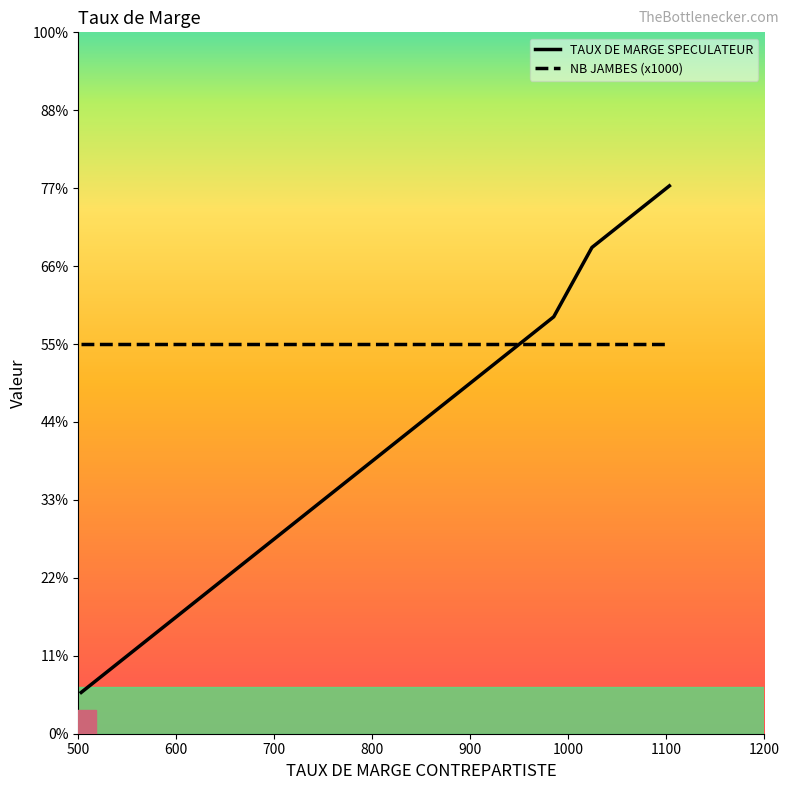

How many intersections are there between NB JAMBES (x1000) and TAUX DE MARGE SPECULATEUR?

1